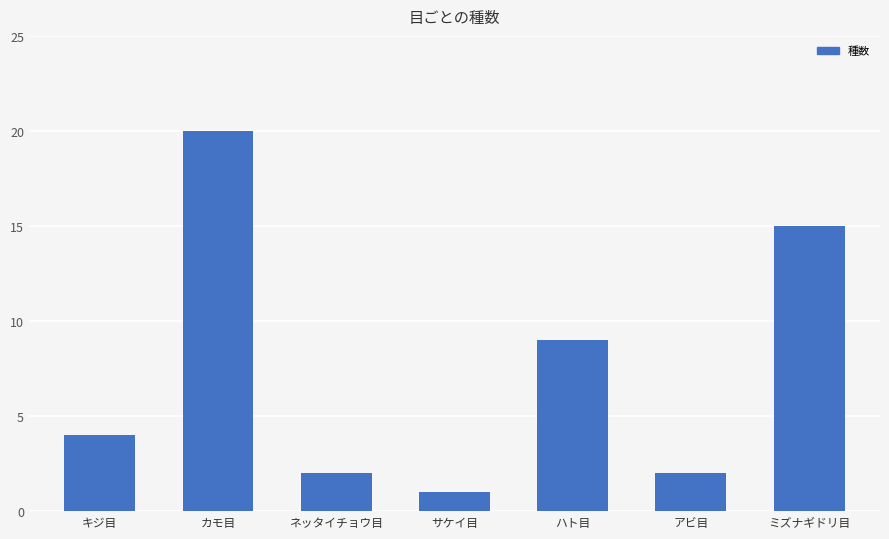

Count the number of data series in this chart.

1